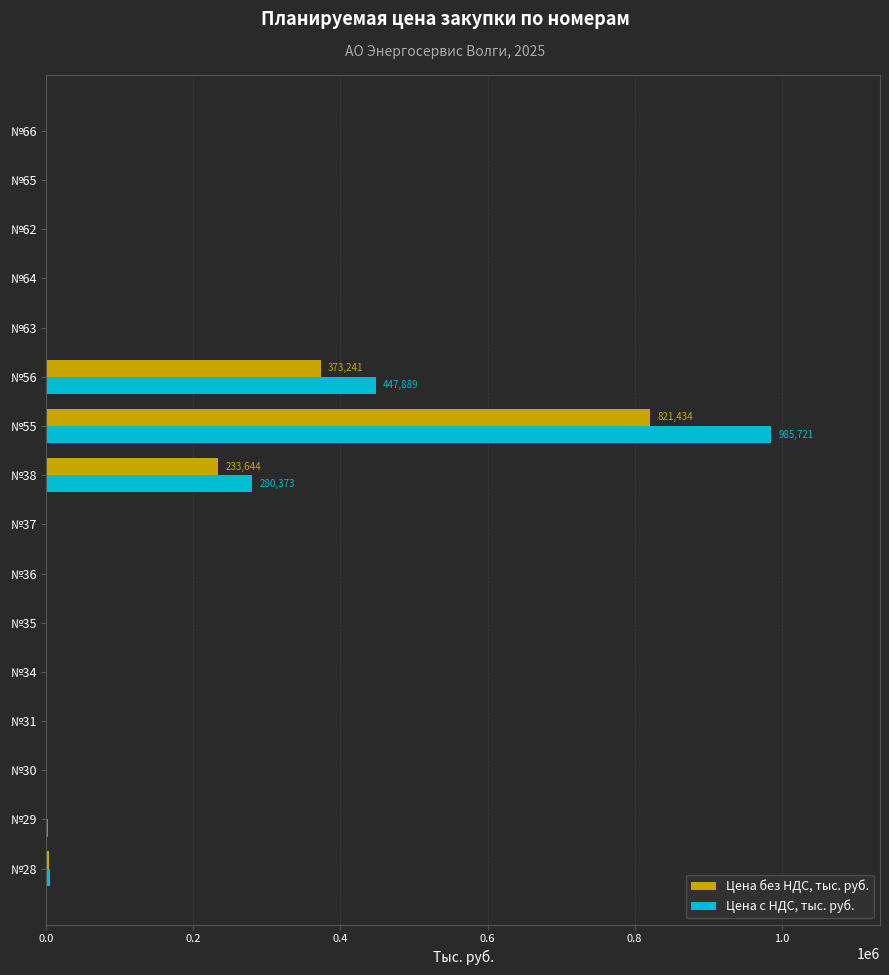

What are all the series names shown in the legend?

Цена без НДС, тыс. руб., Цена с НДС, тыс. руб.